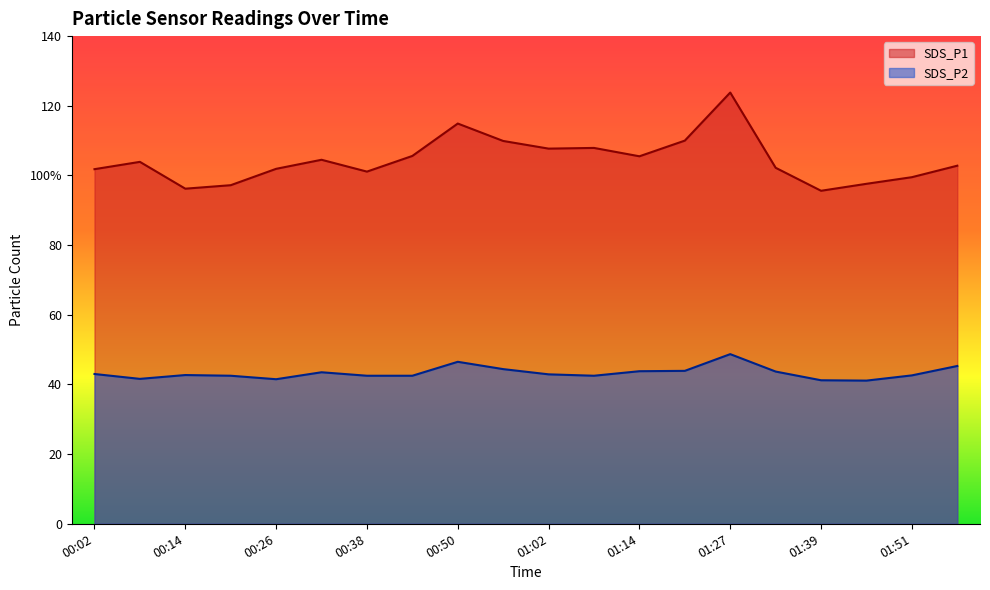

True or false: SDS_P1 has a value of 55.0 at 01:33.

False